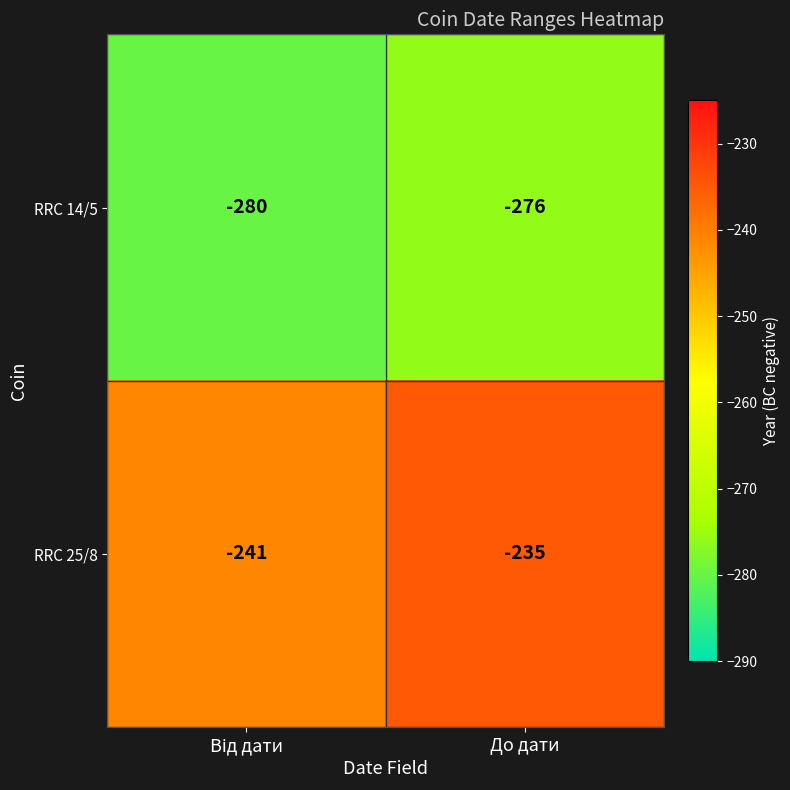

Which series has the largest total across all categories?

RRC 25/8